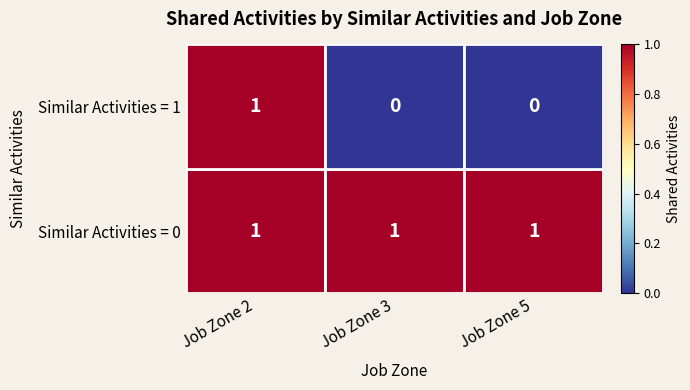

Reading left to right, list all the values displayed in this chart.

0: 2=1	3=1	5=1
1: 2=1	3=0	5=0